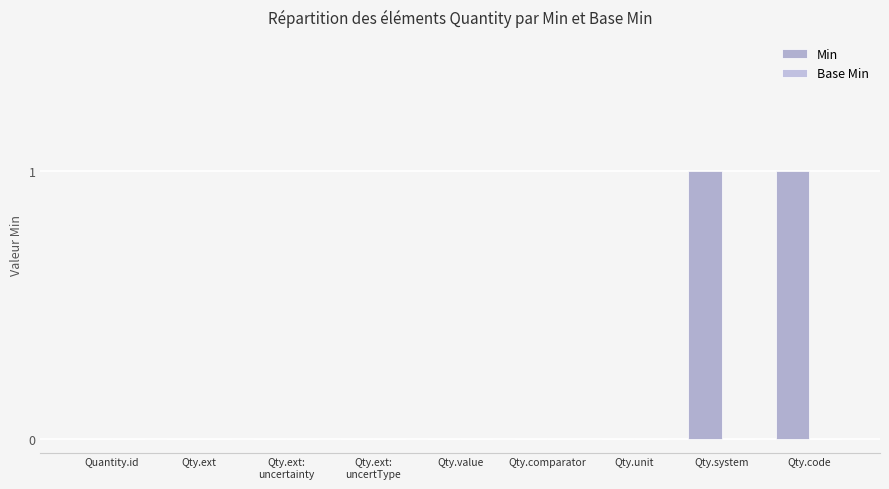

What position from the right is Qty.code?

1